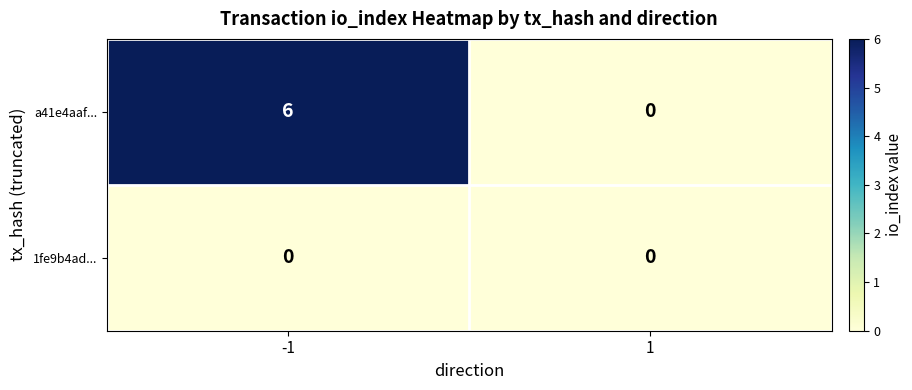

True or false: 1fe9b4ad... has a value of 0 at -1.

True